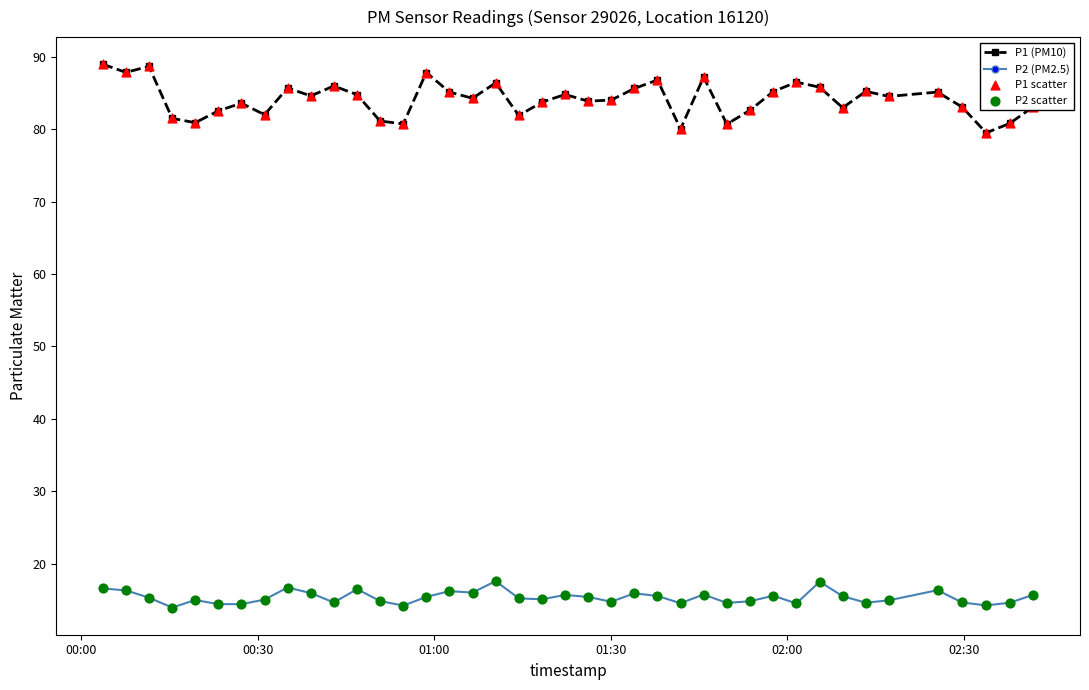

Which series has the widest spread of values?

P1 (PM10)